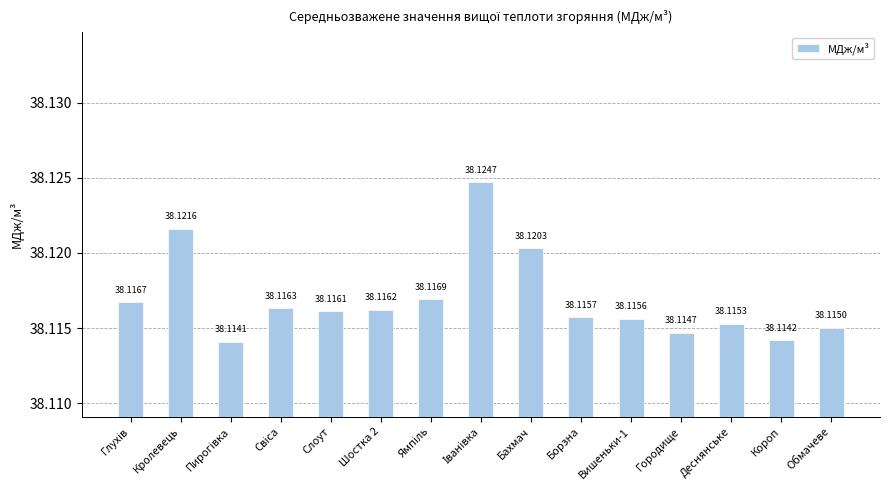

The chart shows a value of 15.0 at Обмачеве. True or false?

False